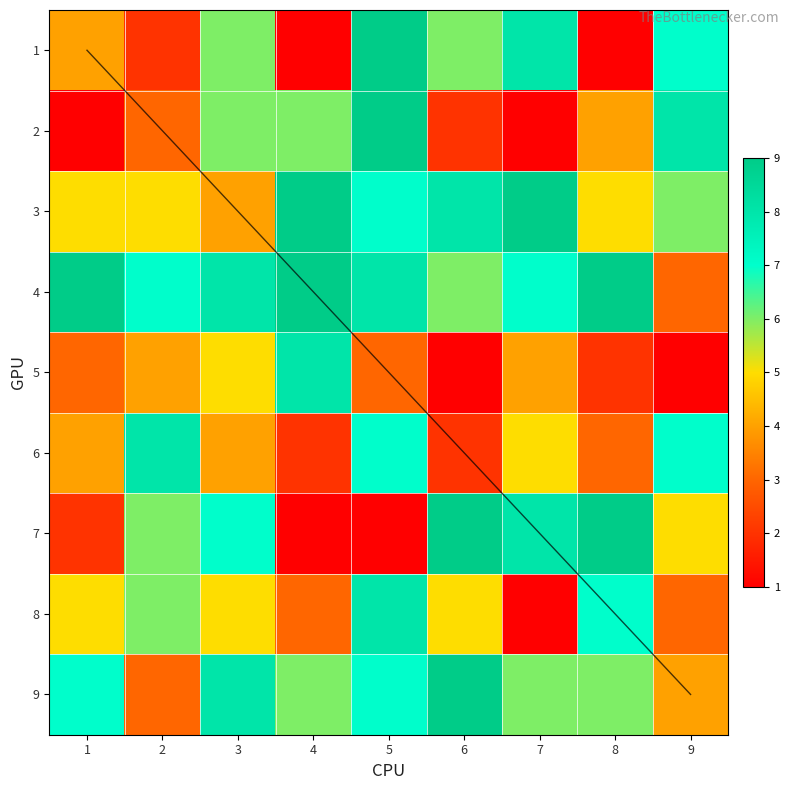

What is the difference between the maximum and second lowest values in the 4 series?

3